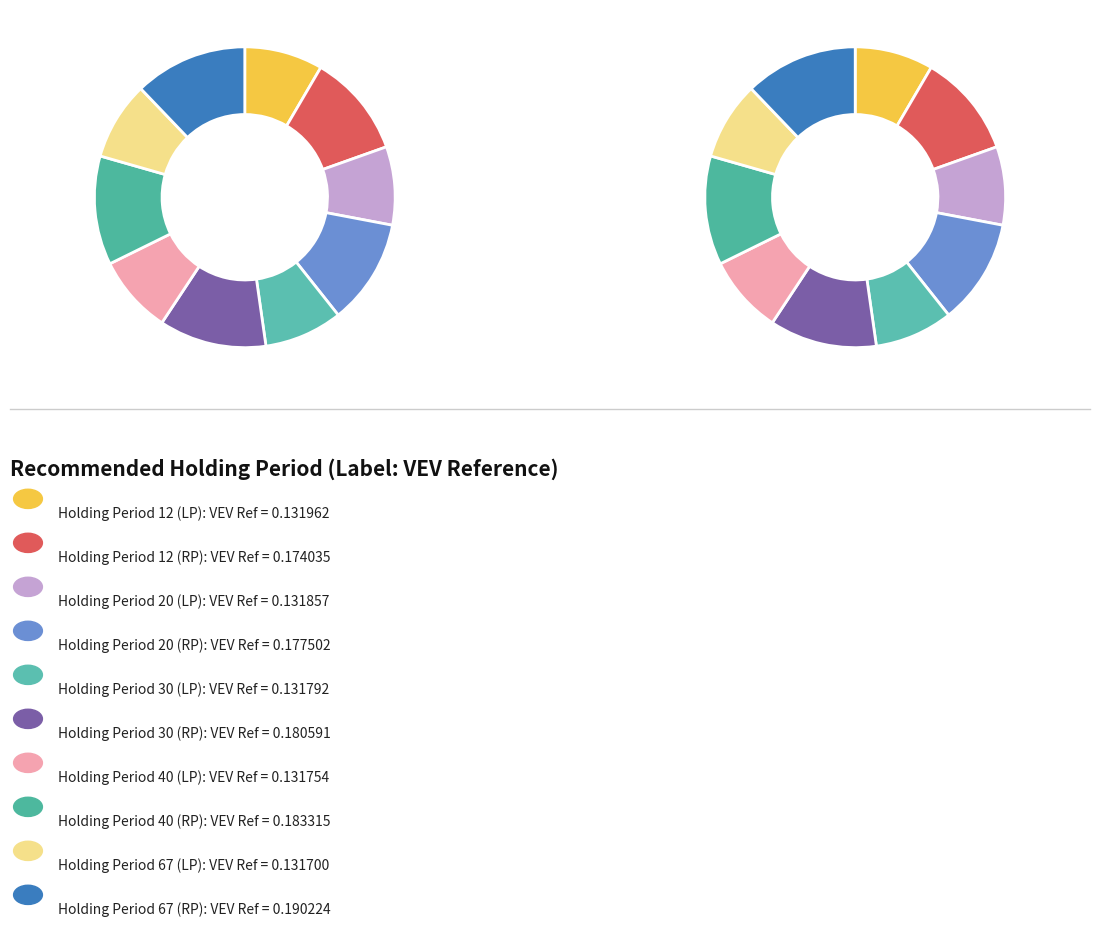

Which category has the biggest portion of the pie?

67